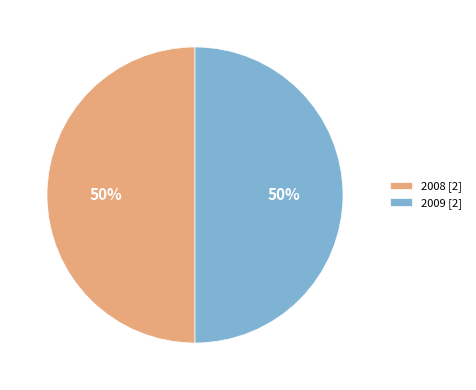

To the nearest percent, what portion does 2009 [2] represent?

50%